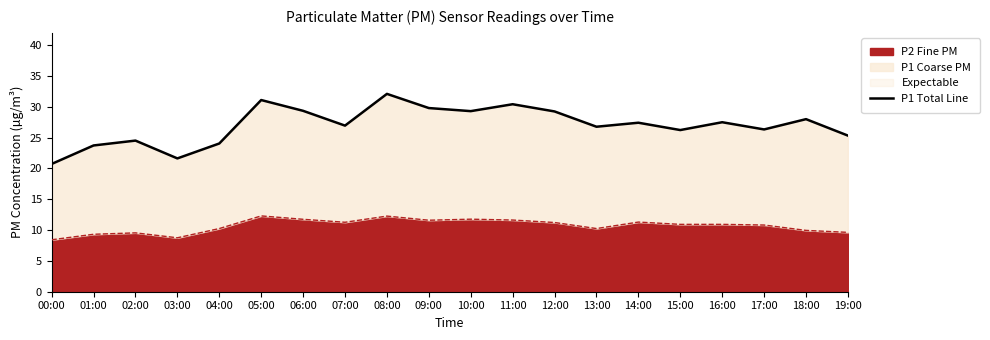

Is the value of P1 Total at 13:00 greater than the value of P2 Fine PM at 02:00?

Yes